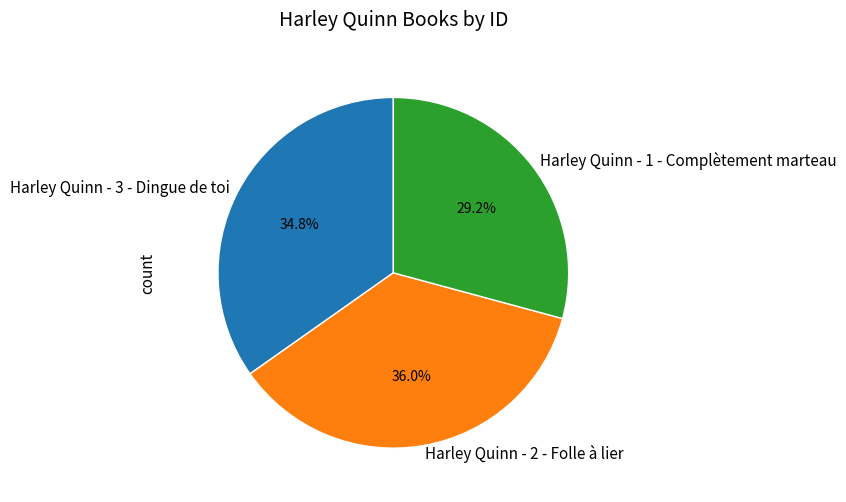

To the nearest percent, what is the combined percentage of Harley Quinn - 3 - Dingue de toi and Harley Quinn - 1 - Complètement marteau?

64%